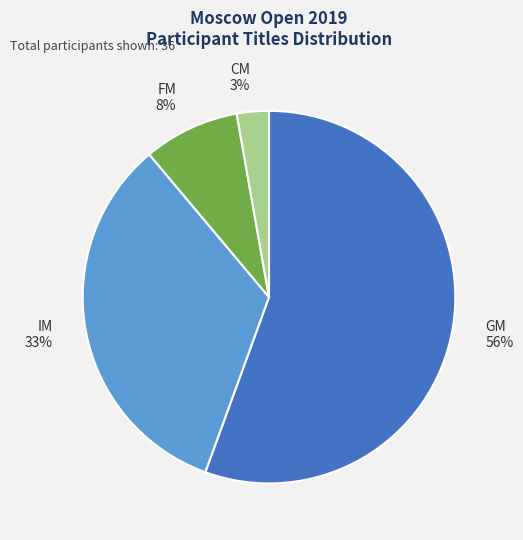

Does GM account for over 50% of the chart?

Yes